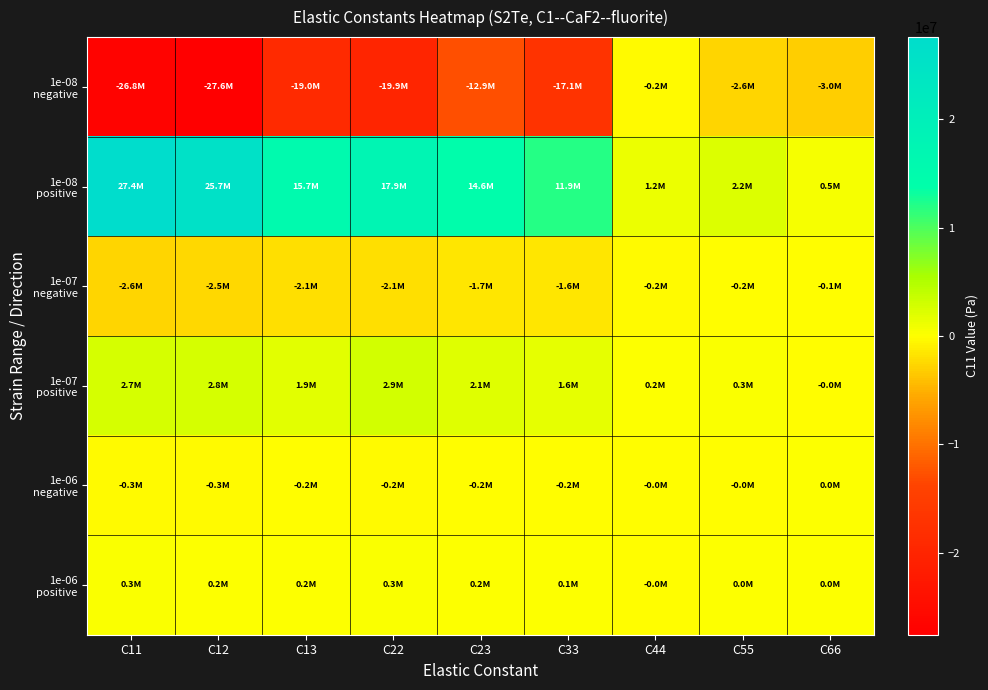

Rank the series at C11 from lowest to highest value.

1e-08 negative, 1e-07 negative, 1e-06 negative, 1e-06 positive, 1e-07 positive, 1e-08 positive